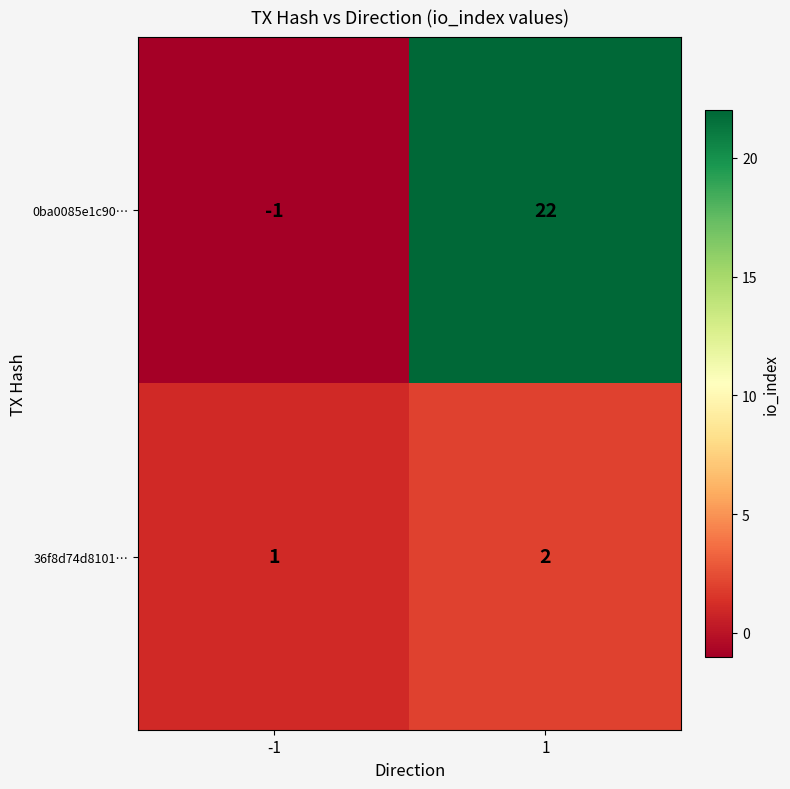

Rank the categories by 36f8d74d8101… value from highest to lowest.

1, -1